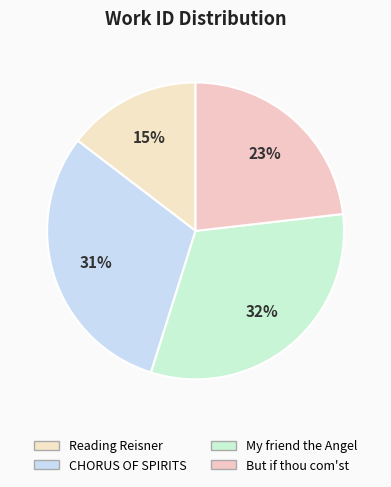

To the nearest percent, what portion does But if thou com'st represent?

23%